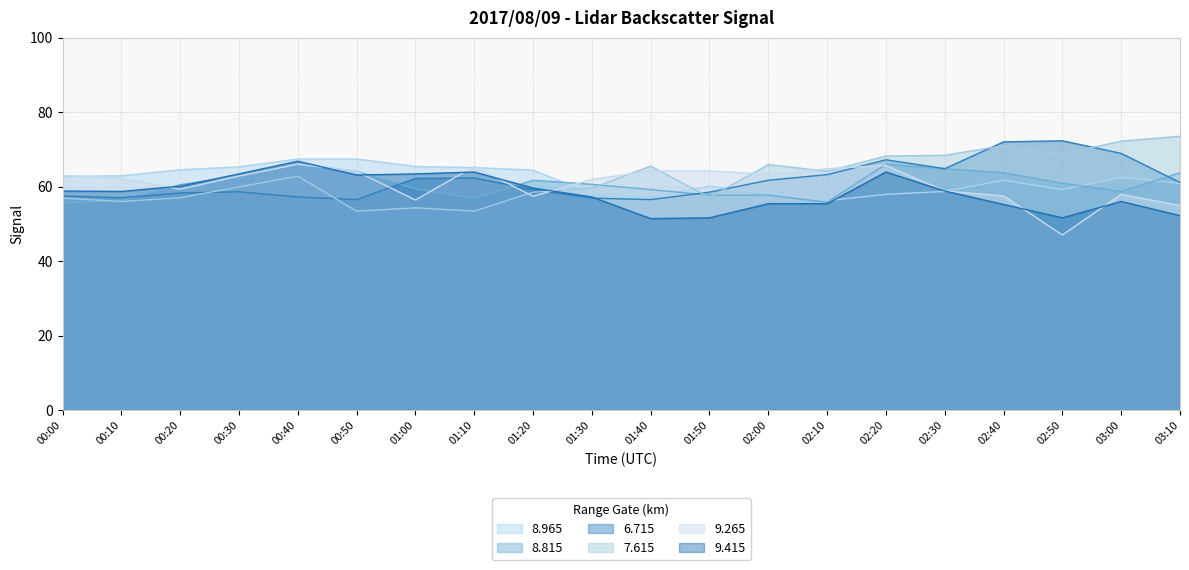

True or false: 8.965 has more than 0 interior local peaks.

True